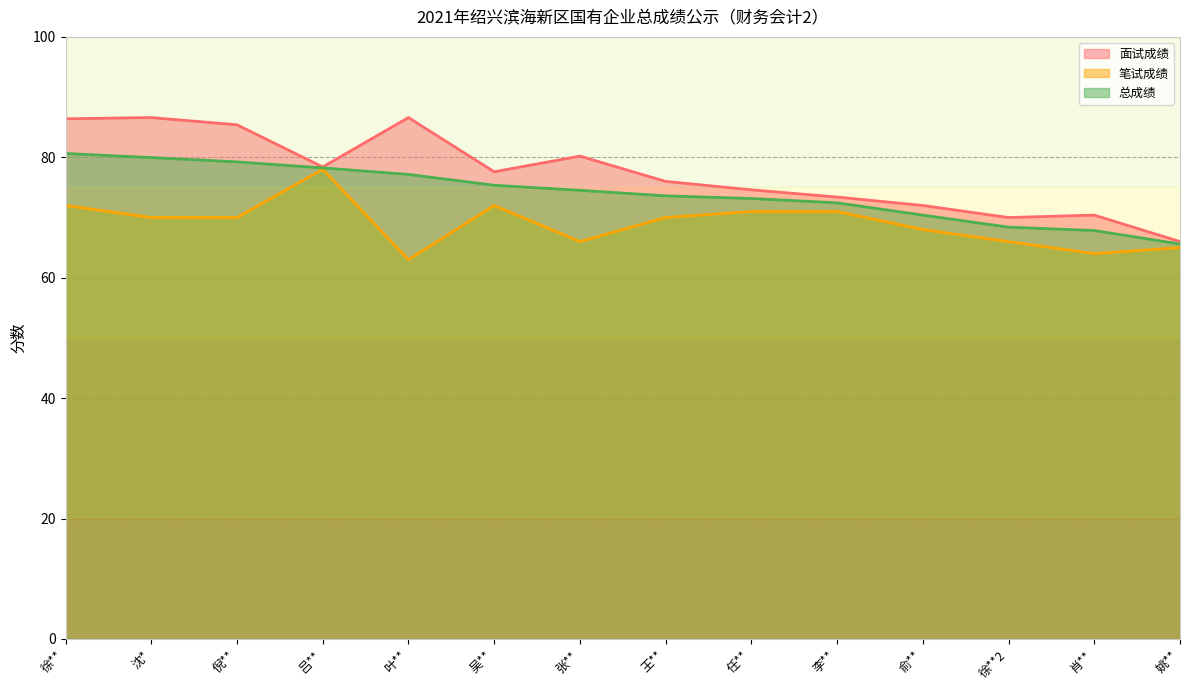

How many values in the 总成绩 series exceed 74?

7